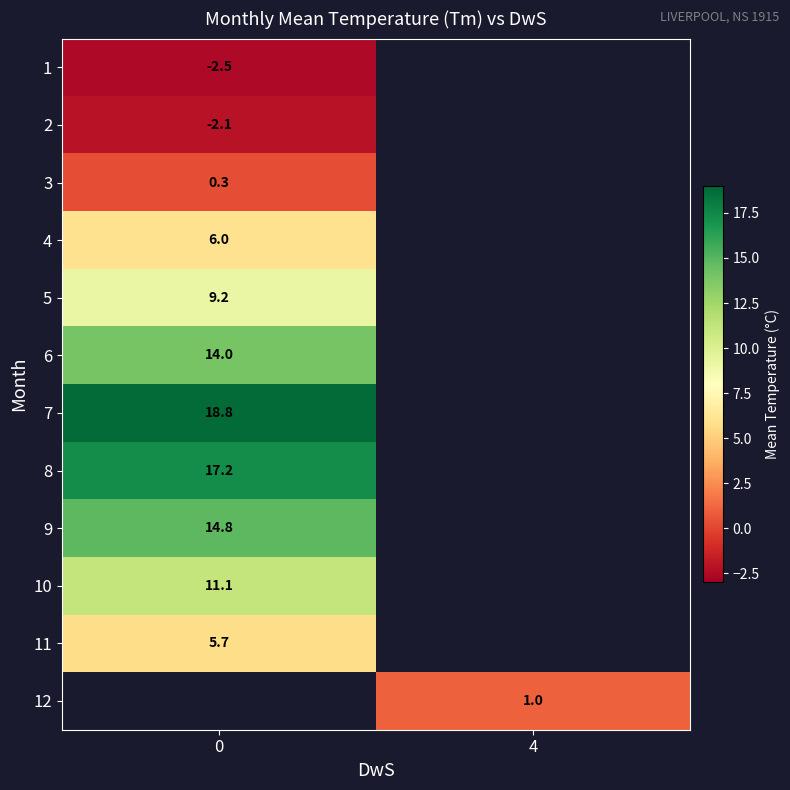

Is it true that row_4 equals 2.3 at 0?

False